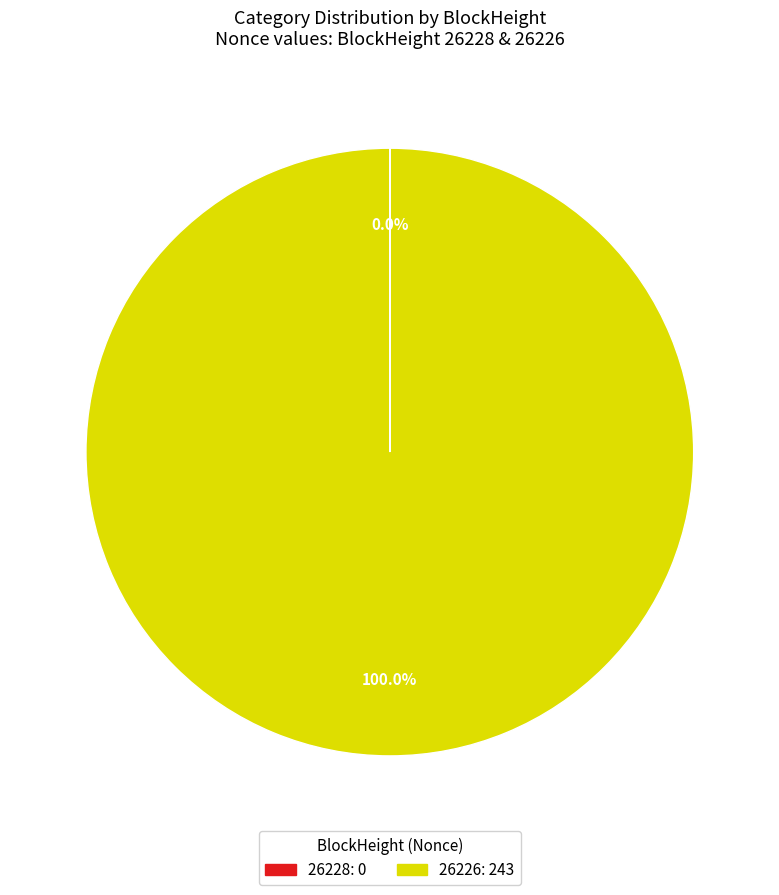

Which category has the biggest portion of the pie?

26226